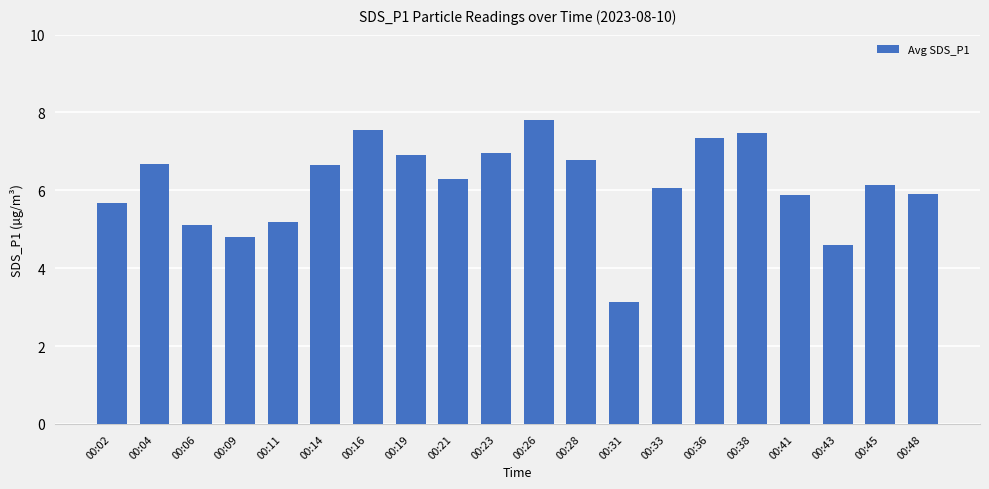

What is the average value?

6.1